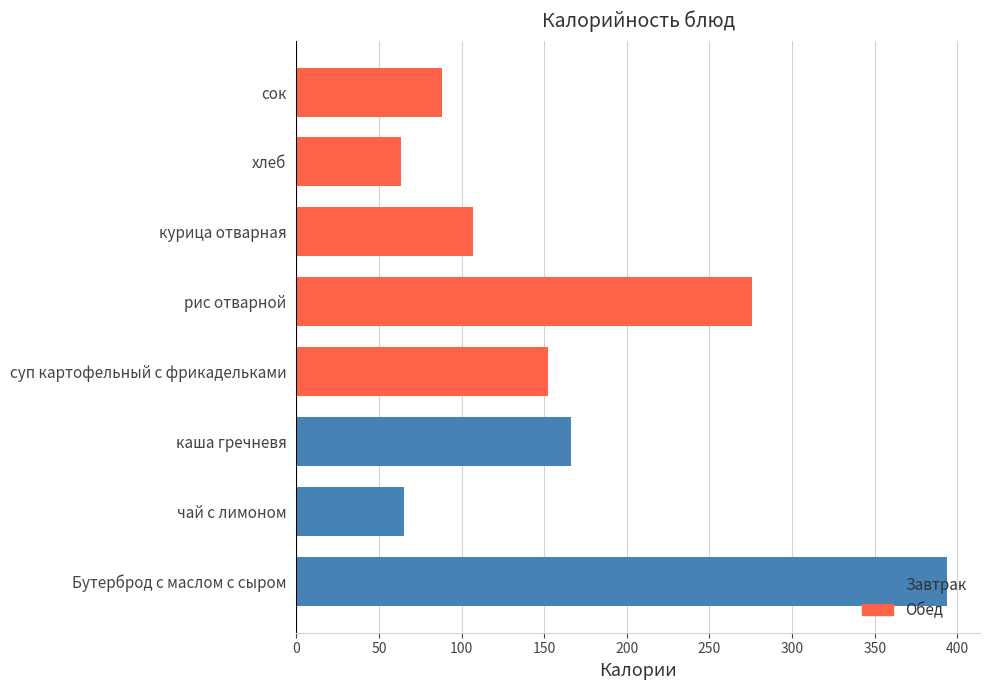

Does the chart contain any negative values?

No